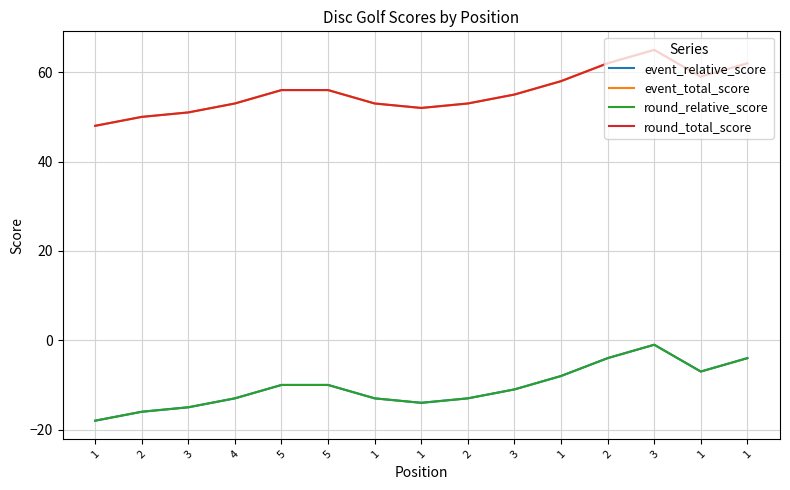

At which category is the sum across all series the highest?

3